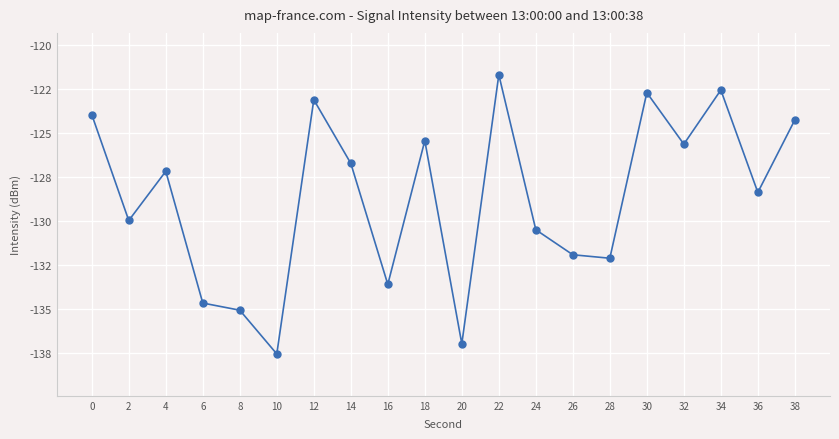

Is this an area chart (filled region under the line)?

No